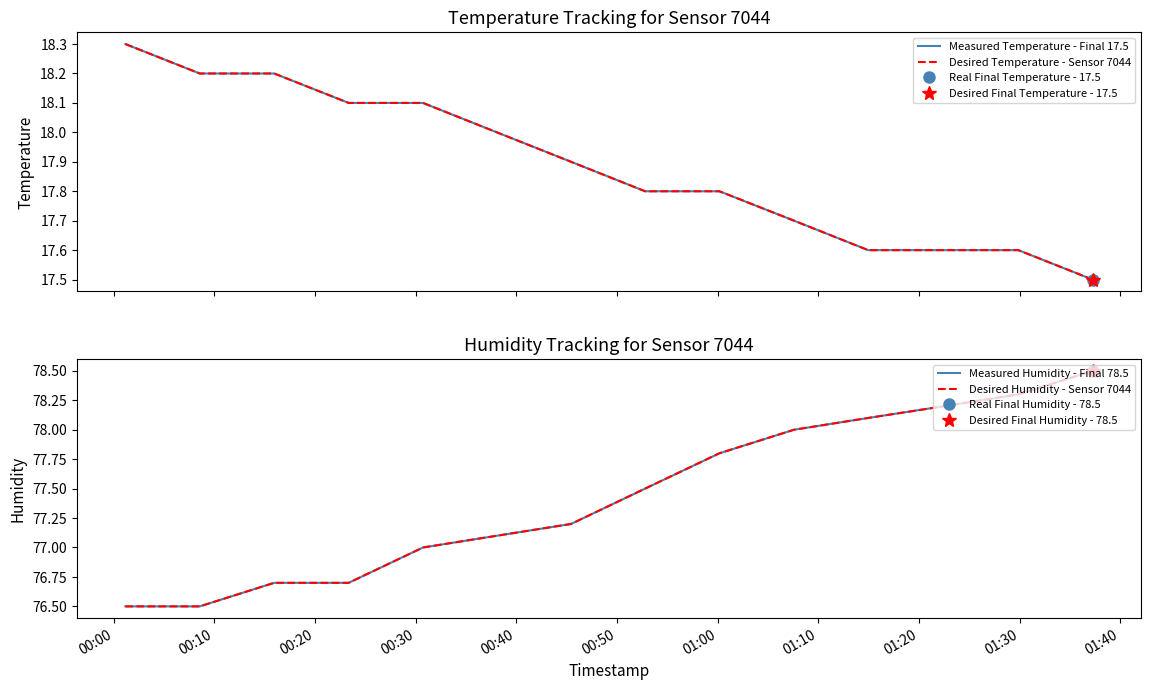

What is the difference between the maximum and minimum values in the Measured Humidity - Final 78.5 series?

2.0